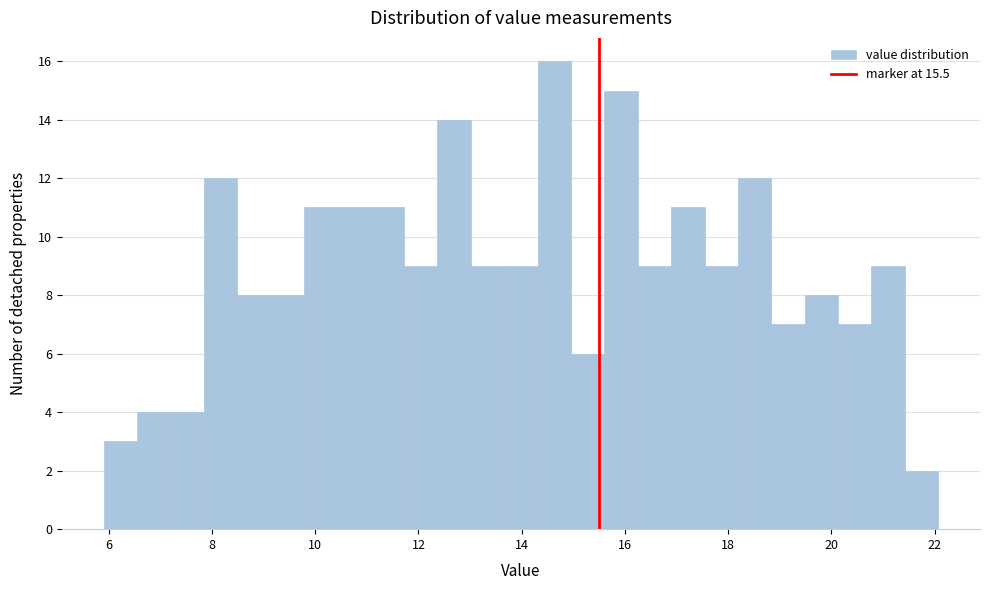

Around what value on the x-axis is the tallest bar? Give the approximate position of its centre, as read against the axis.

14.6